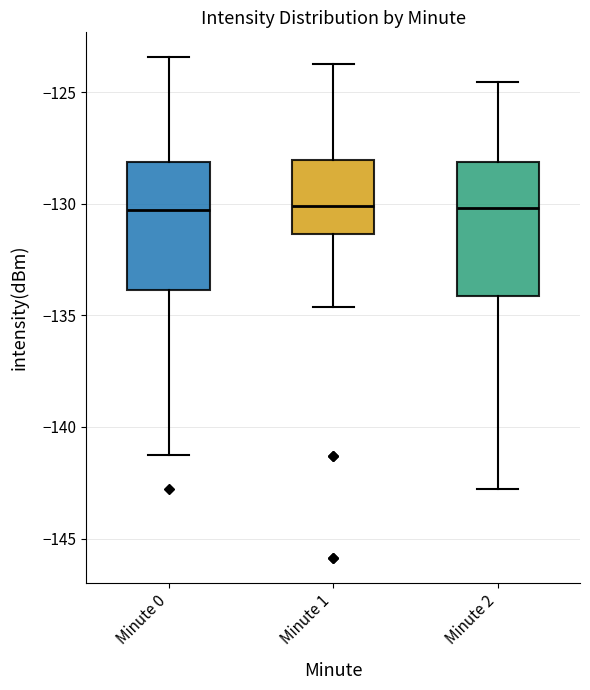

Reading left to right, read every box against the y-axis: the position of its median line, the range the box covers, and the ends of its whiskers. The values are not printed on the chart, so give them approximately, as read against the axis.

Minute 0: median -130.5, box -134.0 to -128.0, whiskers -141.5 to -123.5
Minute 1: median -130.0, box -131.5 to -128.0, whiskers -134.5 to -123.5
Minute 2: median -130.0, box -134.0 to -128.0, whiskers -143.0 to -124.5